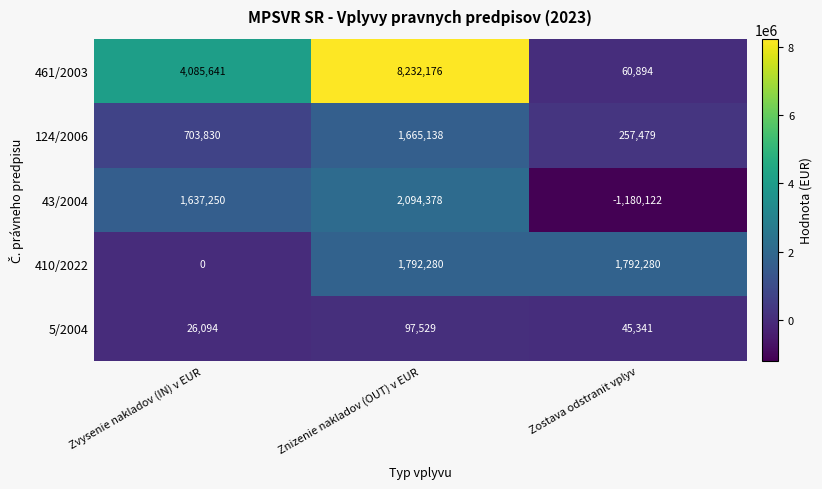

Reading left to right, transcribe all the data shown in this chart.

461/2003: 4085641	8232176	60894
124/2006: 703830	1665138	257479
43/2004: 1637250	2094378	-1180122
410/2022: 0	1792280	1792280
5/2004: 26094	97529	45341